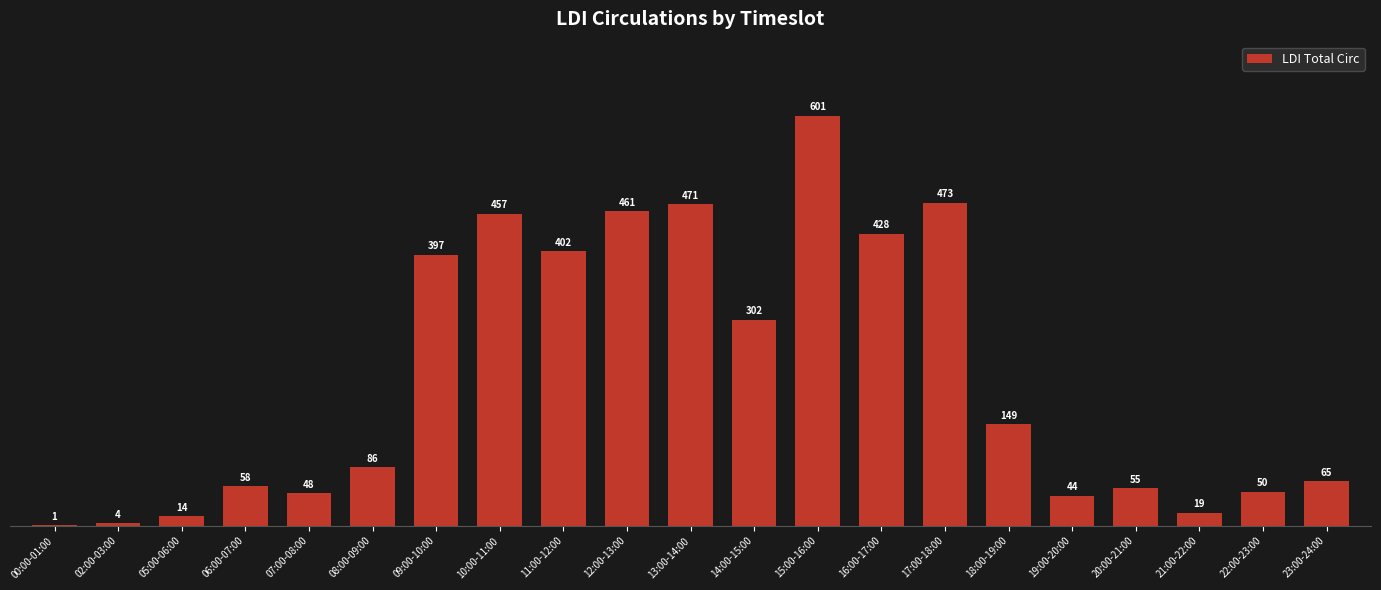

Are the bars horizontal?

No